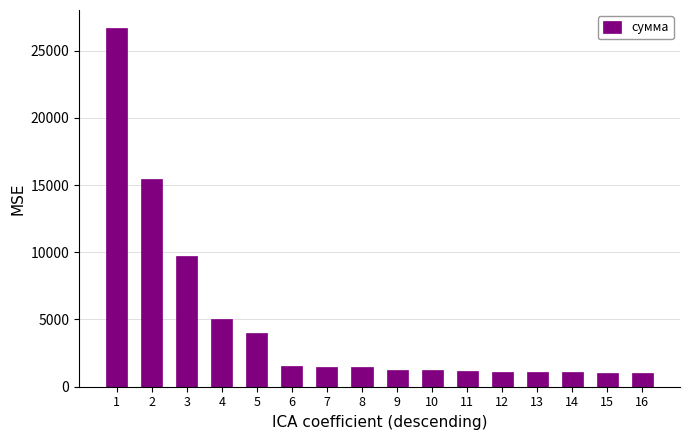

What is the difference between the values at 9 and 2?

14180